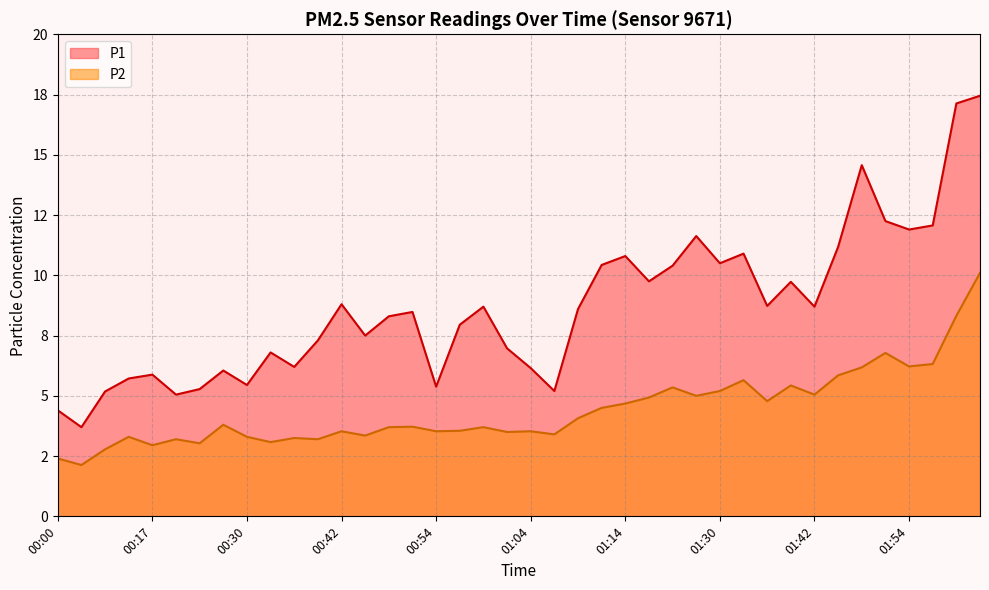

Which category has the highest value in the P1 series?

02:04